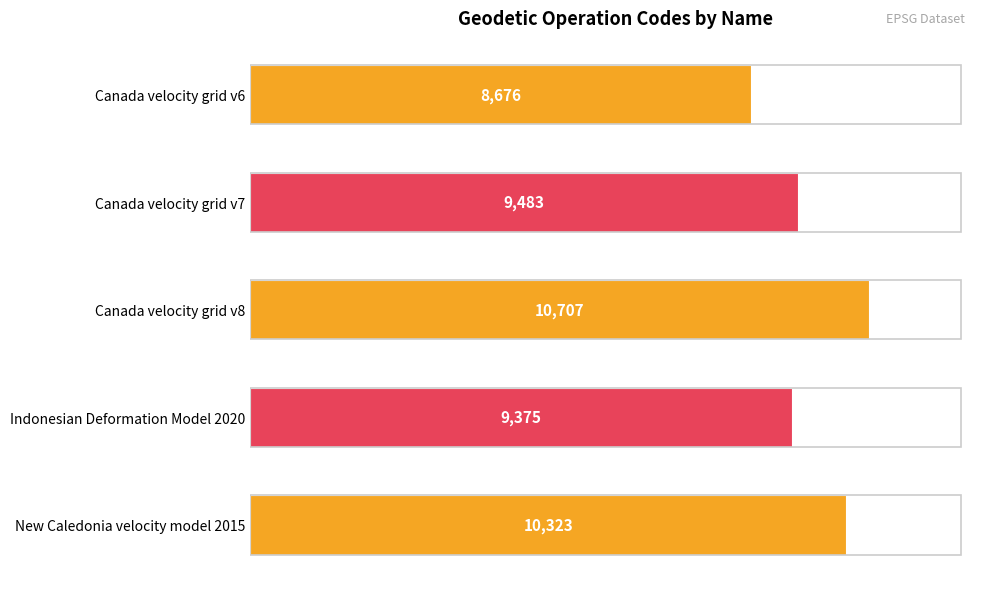

Reading top to bottom, extract all data points from this chart.

Canada velocity grid v6=8676	Canada velocity grid v7=9483	Canada velocity grid v8=10707	Indonesian Deformation Model 2020=9375	New Caledonia velocity model 2015=10323